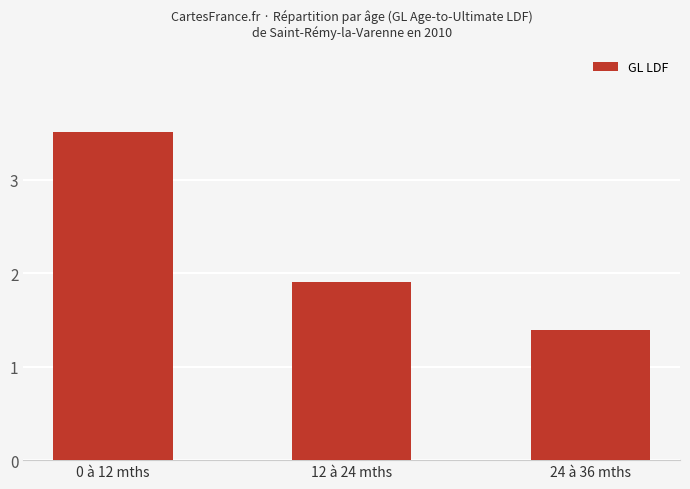

What is the sum of all values?

6.8